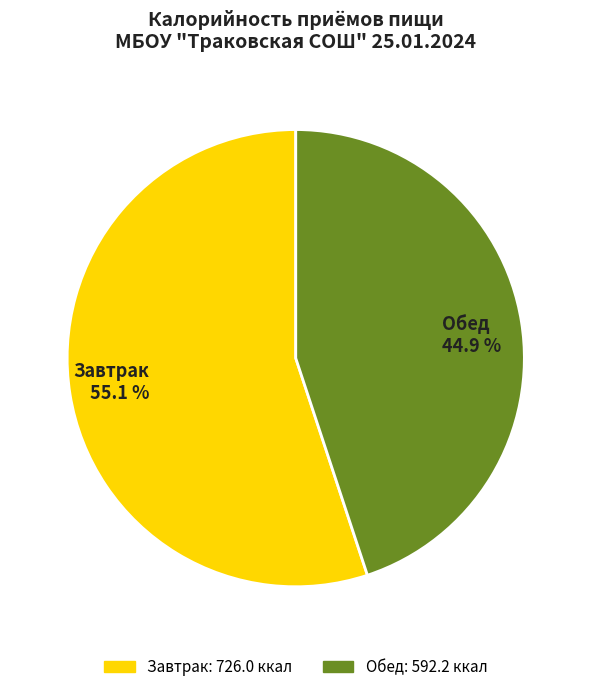

How many slices are in this pie chart?

2